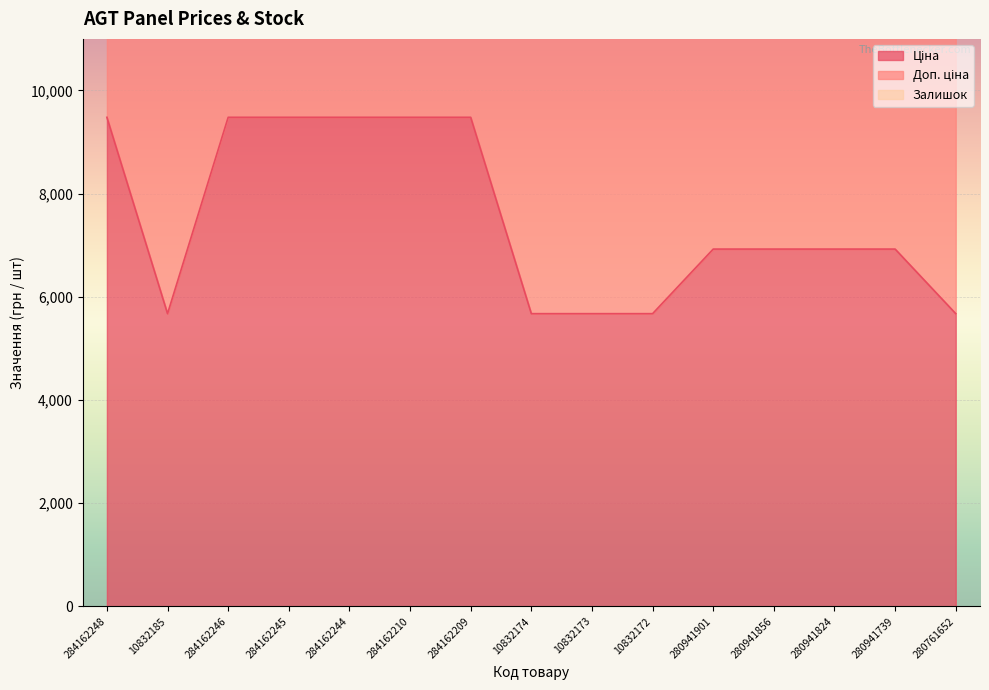

Reading left to right, what are all the values shown in this chart?

Ціна: 284162248=9480.1	10832185=5673.8	284162246=9480.1	284162245=9480.1	284162244=9480.1	284162210=9480.1	284162209=9480.1	10832174=5673.8	10832173=5673.8	10832172=5673.8	280941901=6925.7	280941856=6925.7	280941824=6925.7	280941739=6925.7	280761652=5673.8
Доп. ціна: 284162248=18960.1	10832185=11347.6	284162246=18960.1	284162245=18960.1	284162244=18960.1	284162210=18960.1	284162209=18960.1	10832174=11347.6	10832173=11347.6	10832172=11347.6	280941901=13851.3	280941856=13851.3	280941824=13851.3	280941739=13851.3	280761652=11347.6